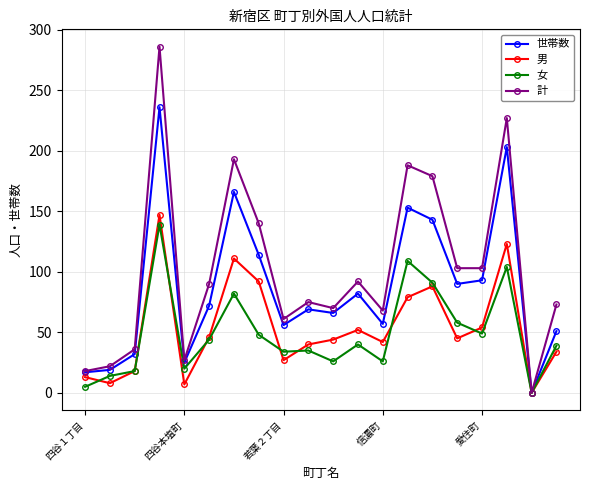

What is the maximum value for 計?

286